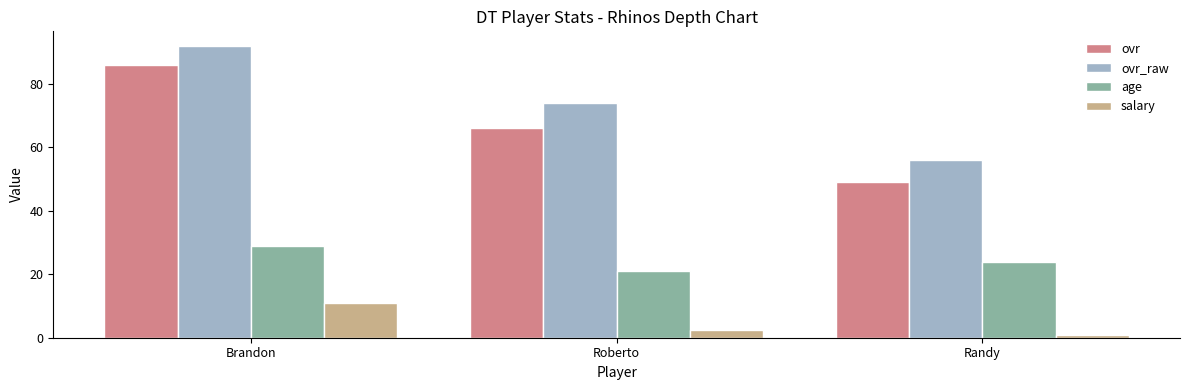

Is it true that age equals 7.2 at Roberto?

False